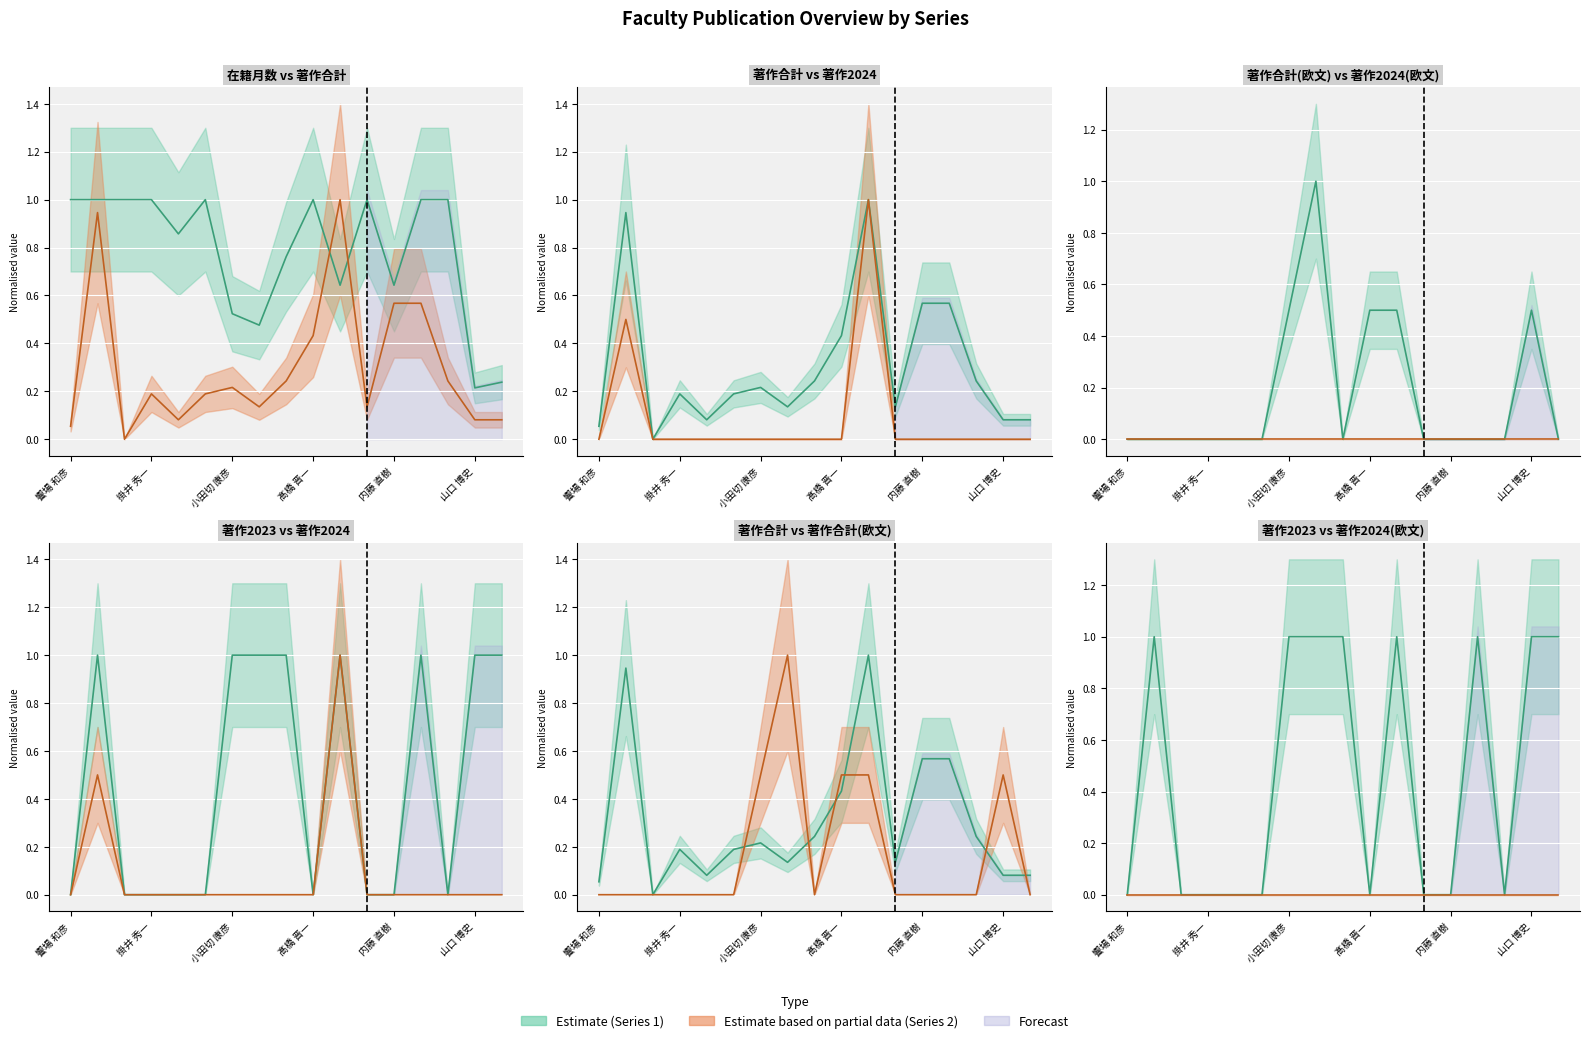

Which series ends up on top after the final intersection of 在籍月数 and 著作合計(欧文)?

在籍月数